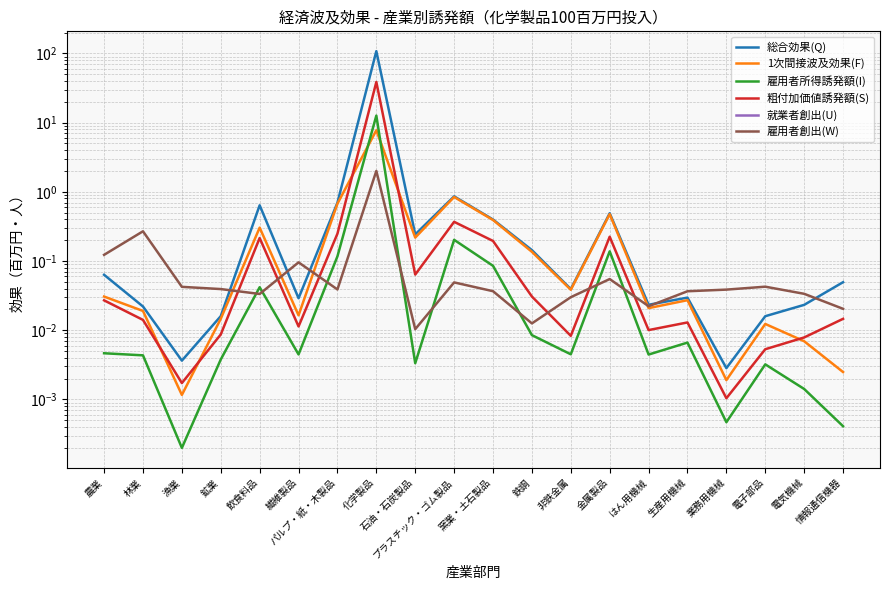

True or false: 総合効果(Q) and 1次間接波及効果(F) intersect in this chart.

False